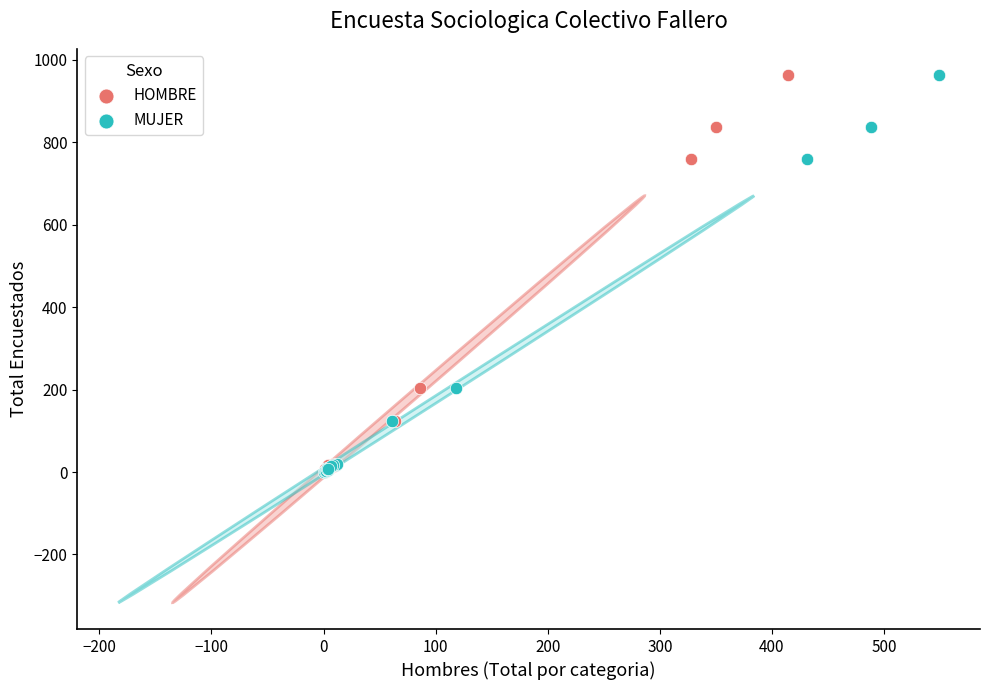

What are all the series names shown in the legend?

HOMBRE, MUJER